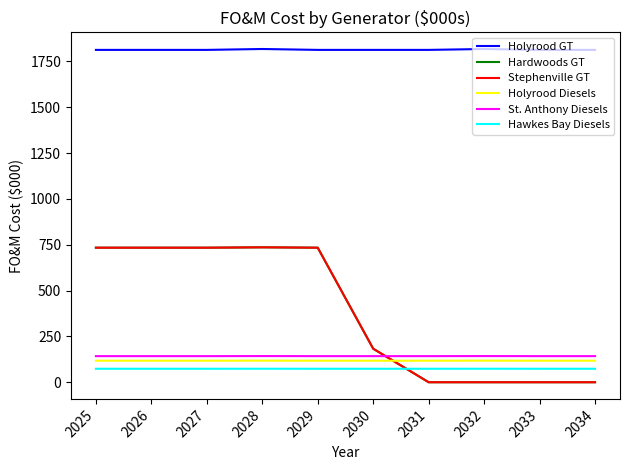

How many lines are shown in the chart?

6